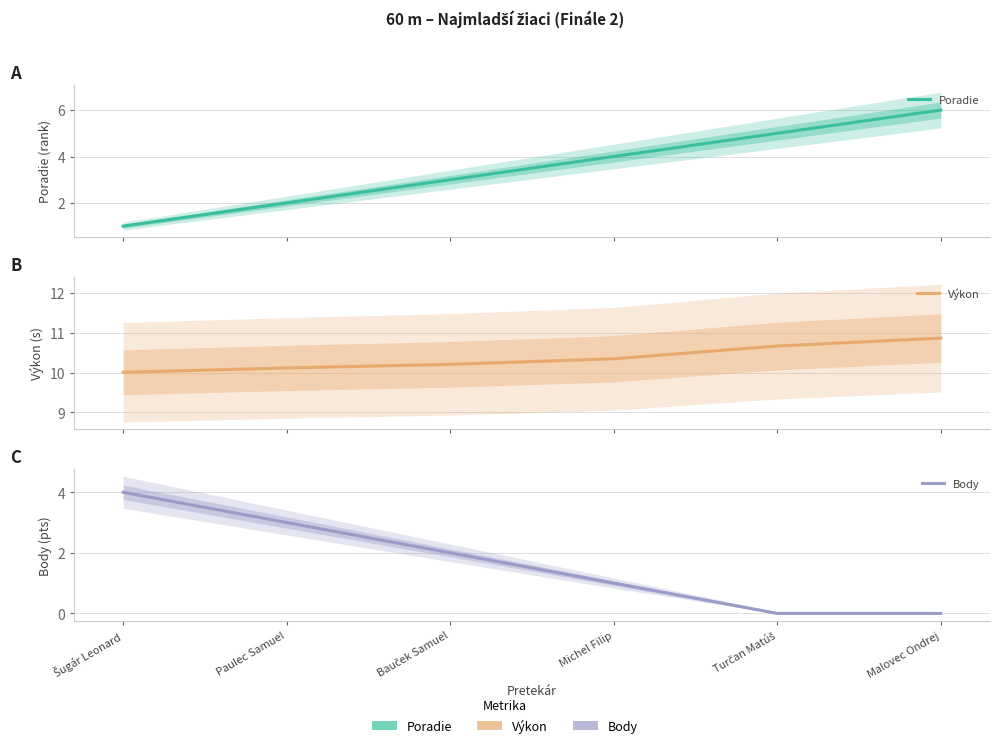

Reading left to right, extract all data points from this chart.

Poradie: Šugár Leonard=1.0	Paulec Samuel=2.0	Bauček Samuel=3.0	Michel Filip=4.0	Turčan Matúš=5.0	Malovec Ondrej=6.0
Výkon: Šugár Leonard=10.0	Paulec Samuel=10.1	Bauček Samuel=10.2	Michel Filip=10.3	Turčan Matúš=10.7	Malovec Ondrej=10.9
Body: Šugár Leonard=4.0	Paulec Samuel=3.0	Bauček Samuel=2.0	Michel Filip=1.0	Turčan Matúš=0.0	Malovec Ondrej=0.0